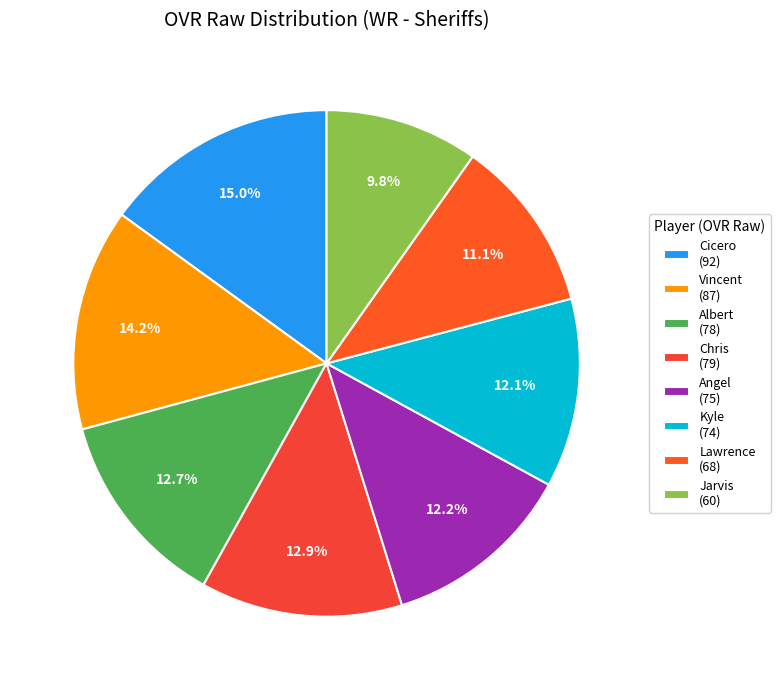

Which category has the biggest portion of the pie?

Cicero